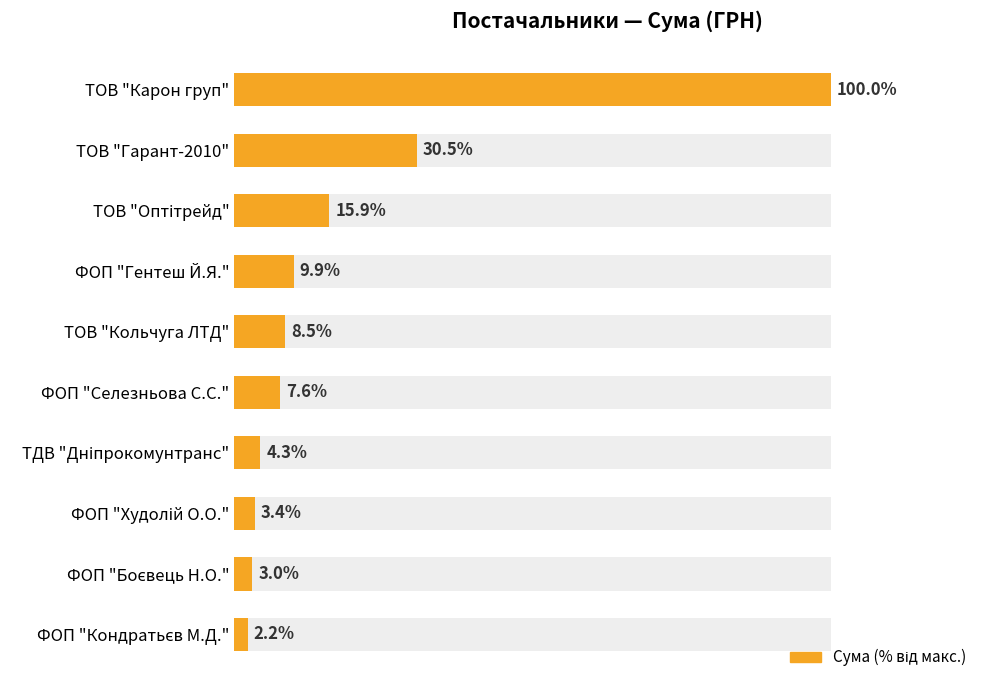

Reading left to right, extract all data points from this chart.

100.0	30.5	15.9	9.9	8.5	7.6	4.3	3.4	3.0	2.2